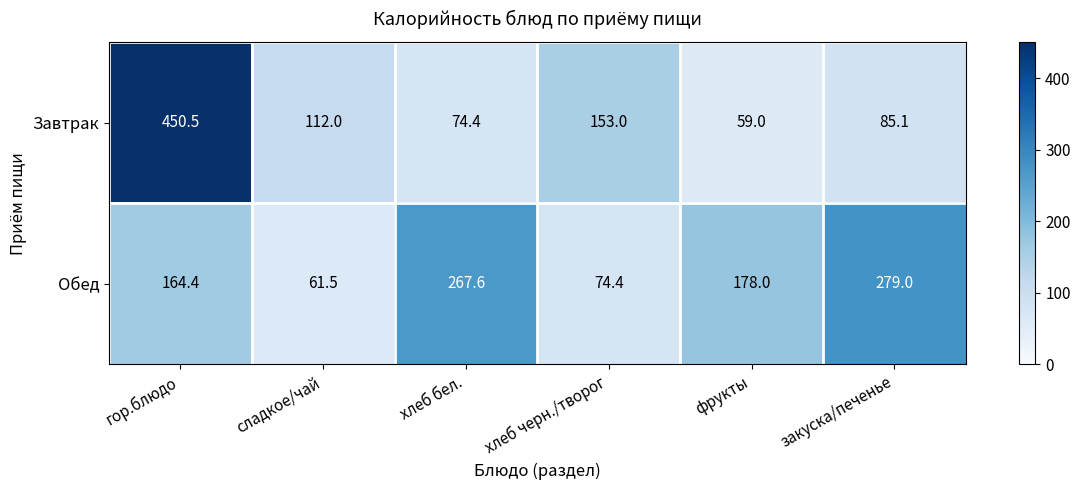

Reading right to left, what are all the values shown in this chart?

Завтрак: 85.1	59.0	153.0	74.4	112.0	450.5
Обед: 279.0	178.0	74.4	267.6	61.5	164.4